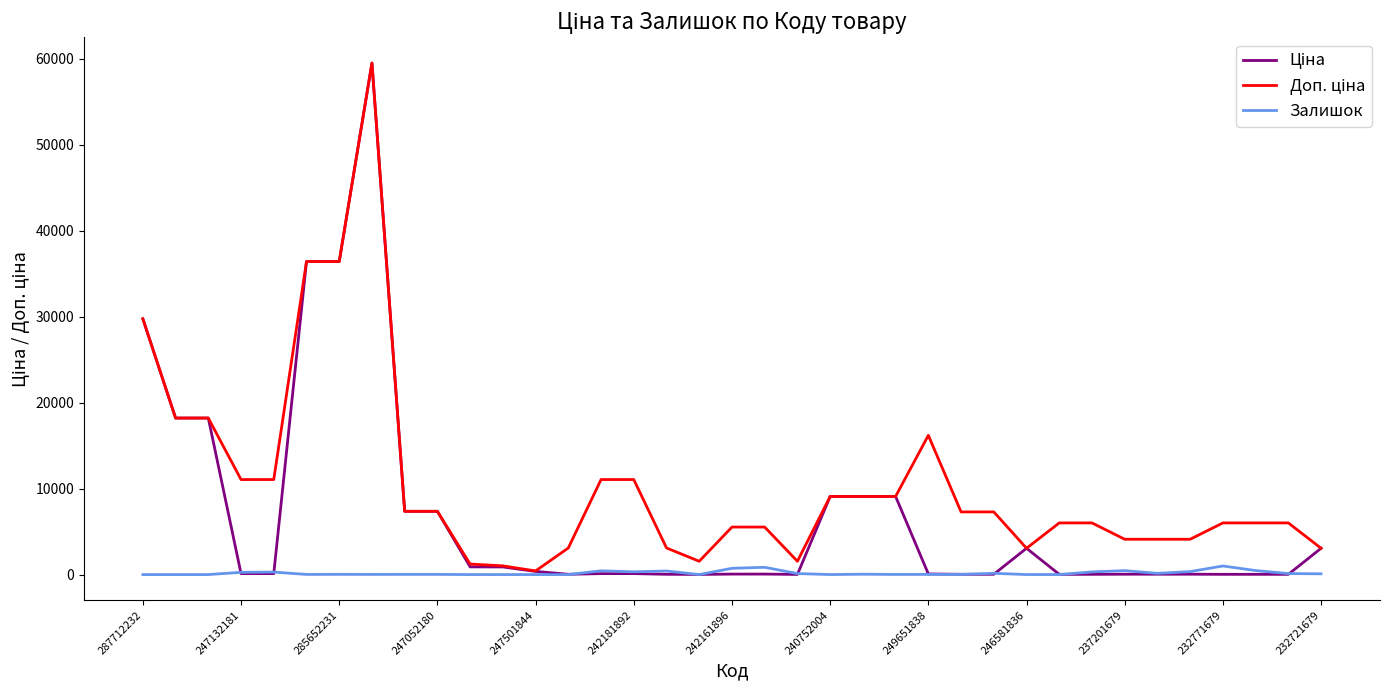

What is the label of the 12th point from the left?

232771679